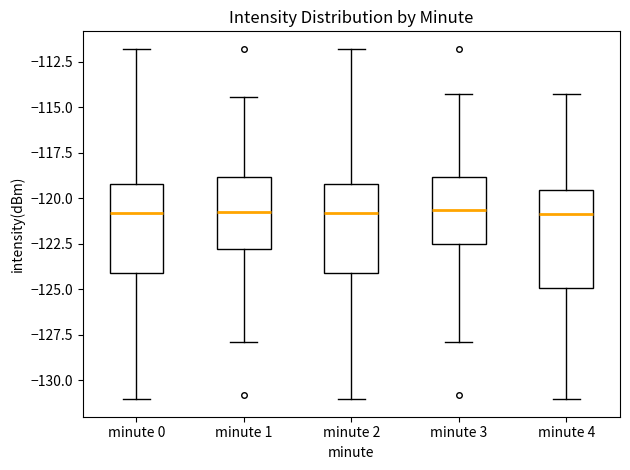

Reading left to right, read every box against the y-axis: the position of its median line, the range the box covers, and the ends of its whiskers. The values are not printed on the chart, so give them approximately, as read against the axis.

minute 0: median -121.0, box -124.0 to -119.0, whiskers -131.0 to -112.0
minute 1: median -120.5, box -123.0 to -119.0, whiskers -128.0 to -114.5
minute 2: median -121.0, box -124.0 to -119.0, whiskers -131.0 to -112.0
minute 3: median -120.5, box -122.5 to -119.0, whiskers -128.0 to -114.5
minute 4: median -121.0, box -125.0 to -119.5, whiskers -131.0 to -114.5